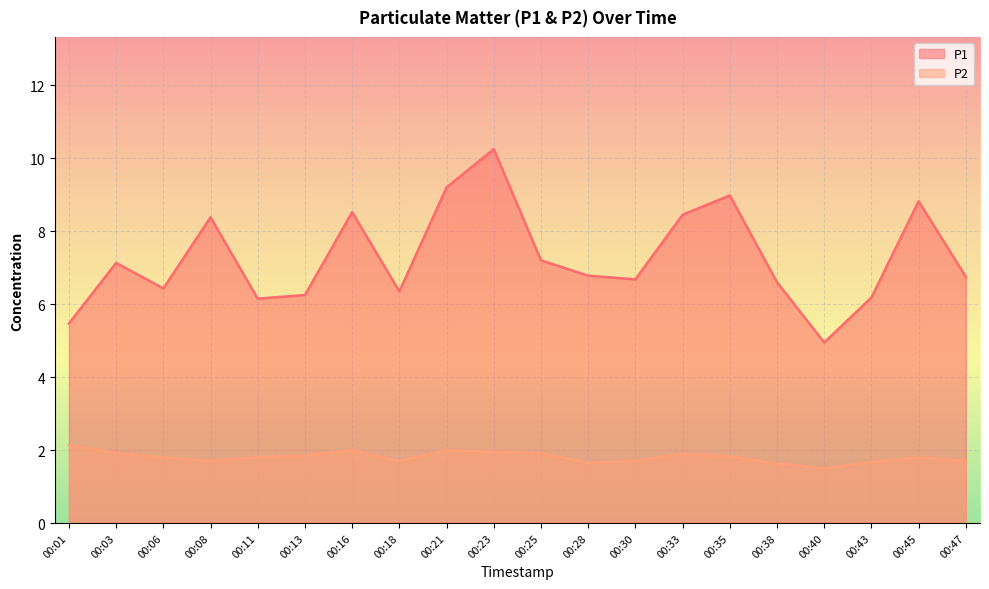

What is the value of the P2 point at the 12th from the left?

1.6